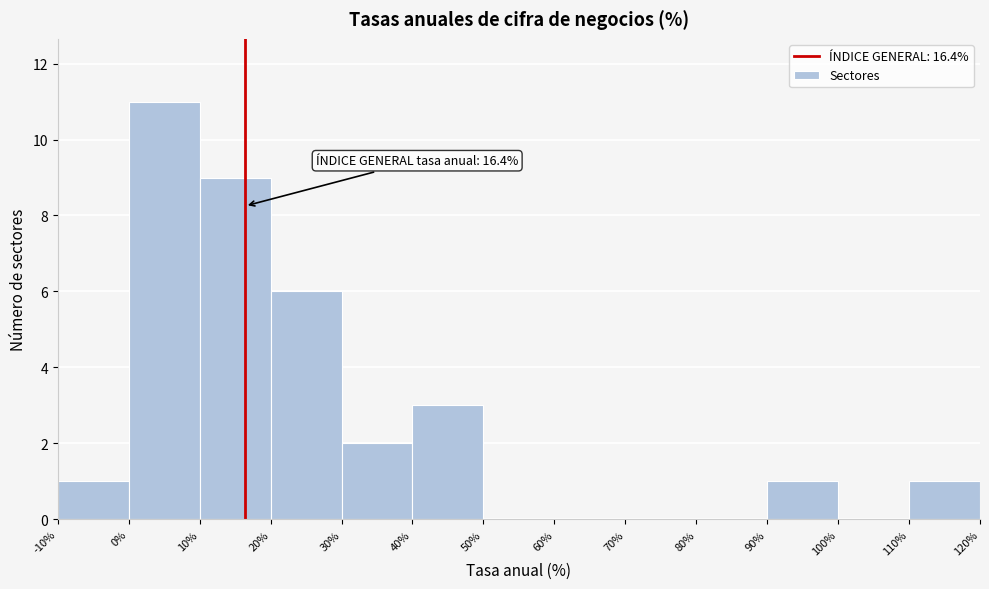

Over which range of the x-axis is the bar tallest?

0% to 10%